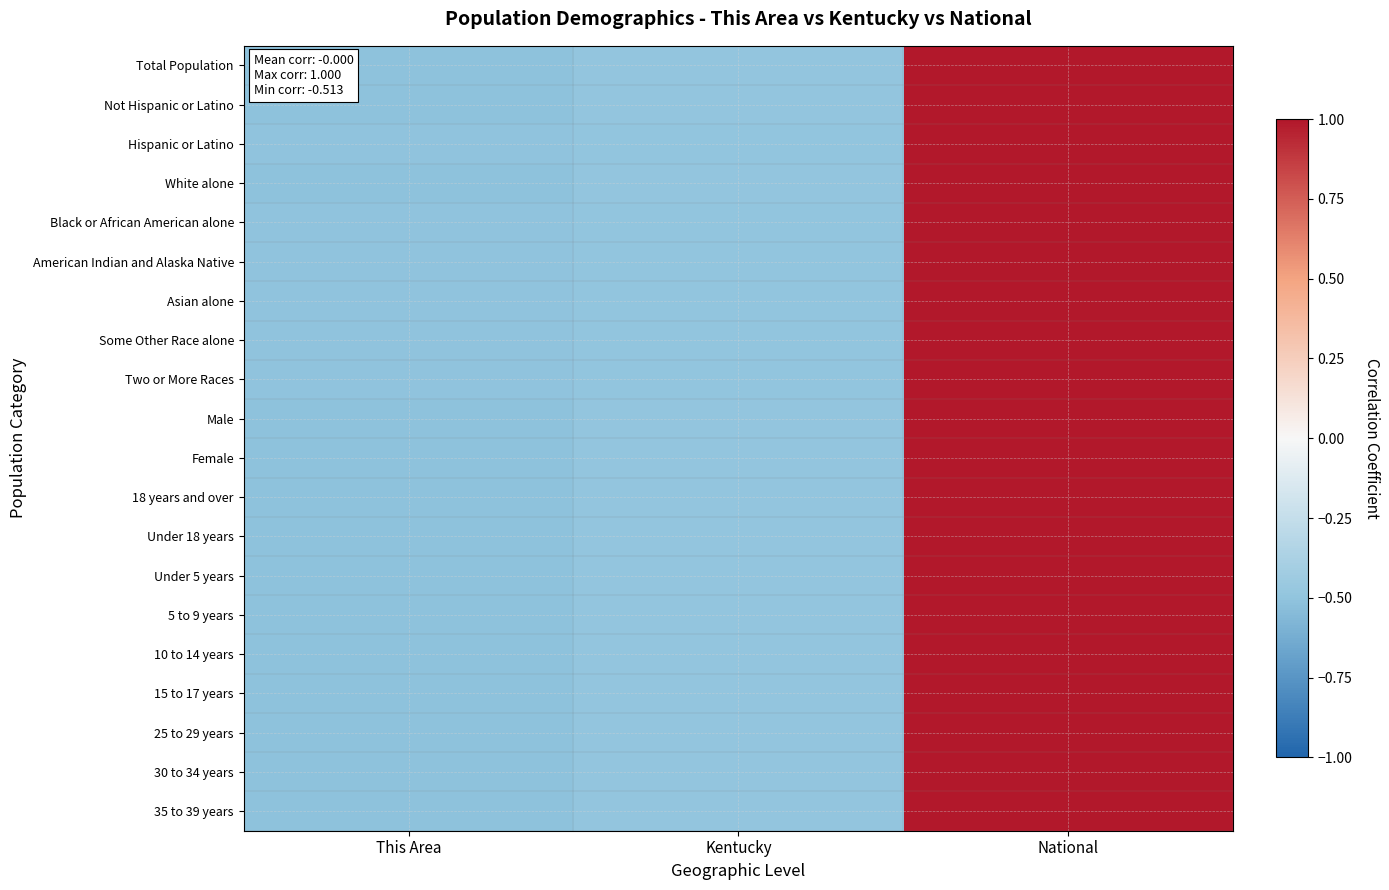

Which series changed the most between Kentucky and National?

Hispanic or Latino